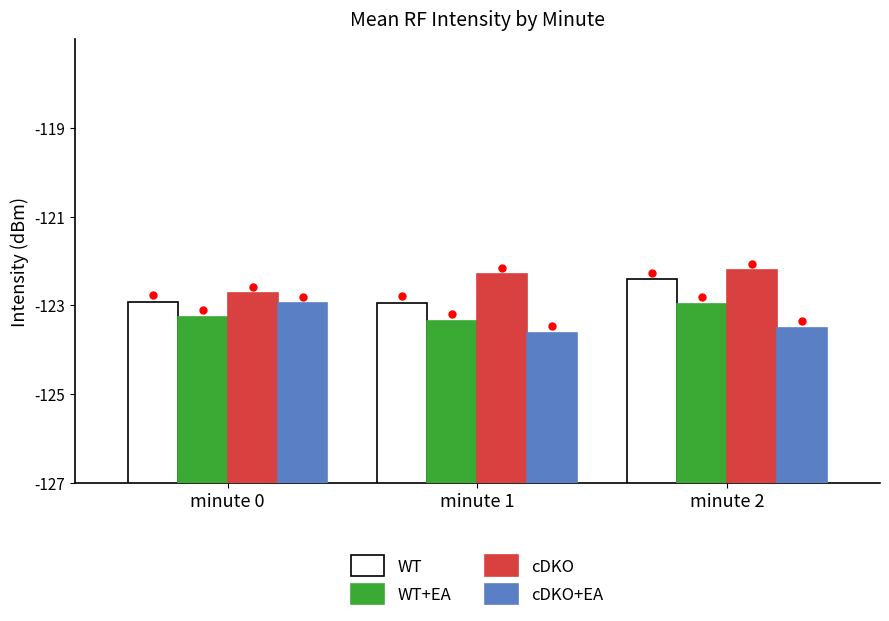

At which category is the sum across all series the highest?

minute 2